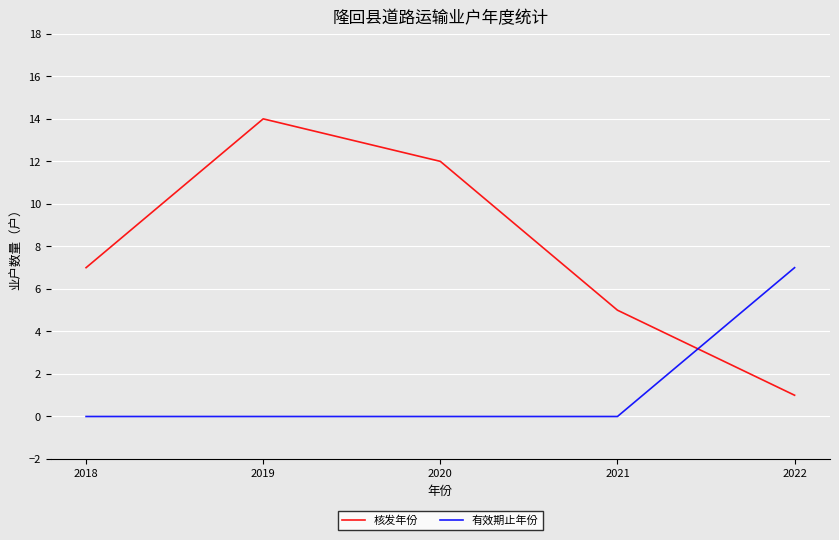

True or false: 核发年份 has a value of 7 at 2018.

True